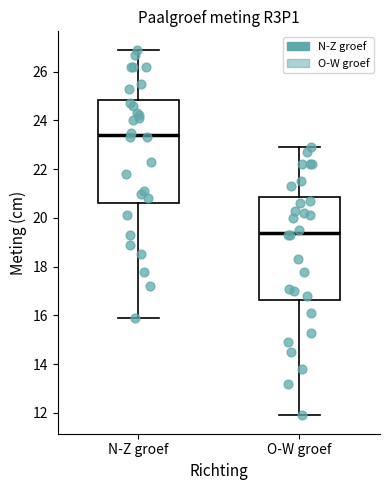

Reading left to right, transcribe this box plot: for each box, give where its median line is, the range the box spans, and where its two whiskers end, as read against the y-axis. The values are not printed on the chart, so give them approximately, as read against the axis.

N-Z groef: median 23.4, box 20.6 to 24.8, whiskers 16.0 to 27.0
O-W groef: median 19.4, box 16.6 to 20.8, whiskers 12.0 to 23.0